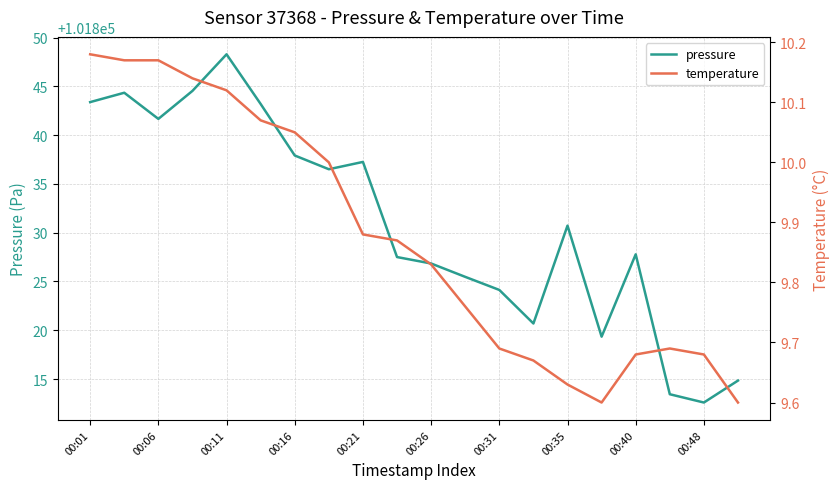

What is the maximum value for pressure?

101848.3